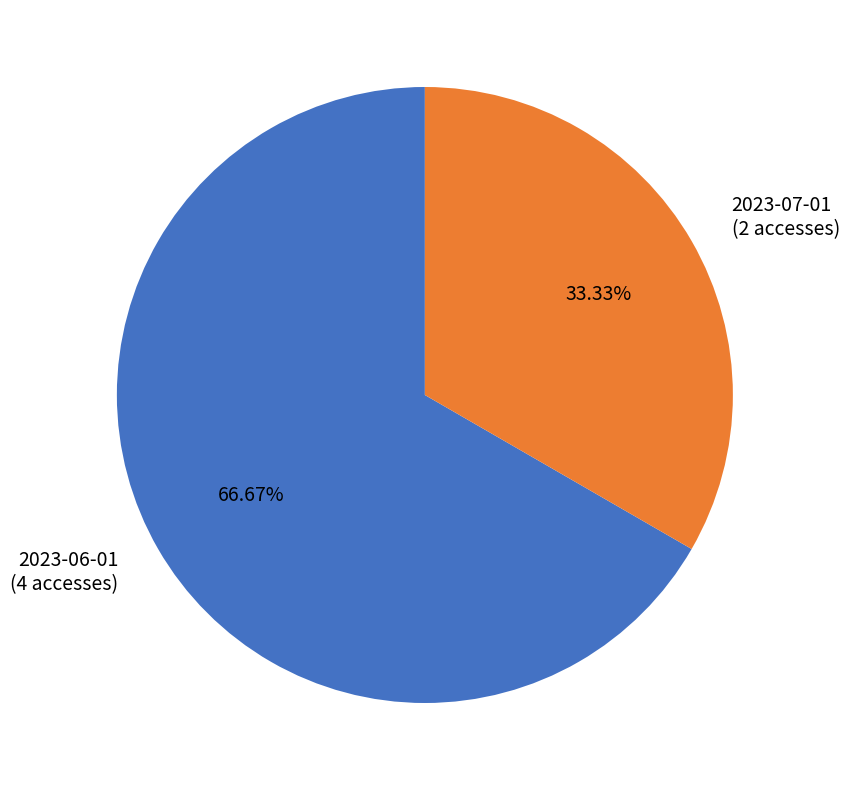

Which category has the smallest portion of the pie?

2023-07-01